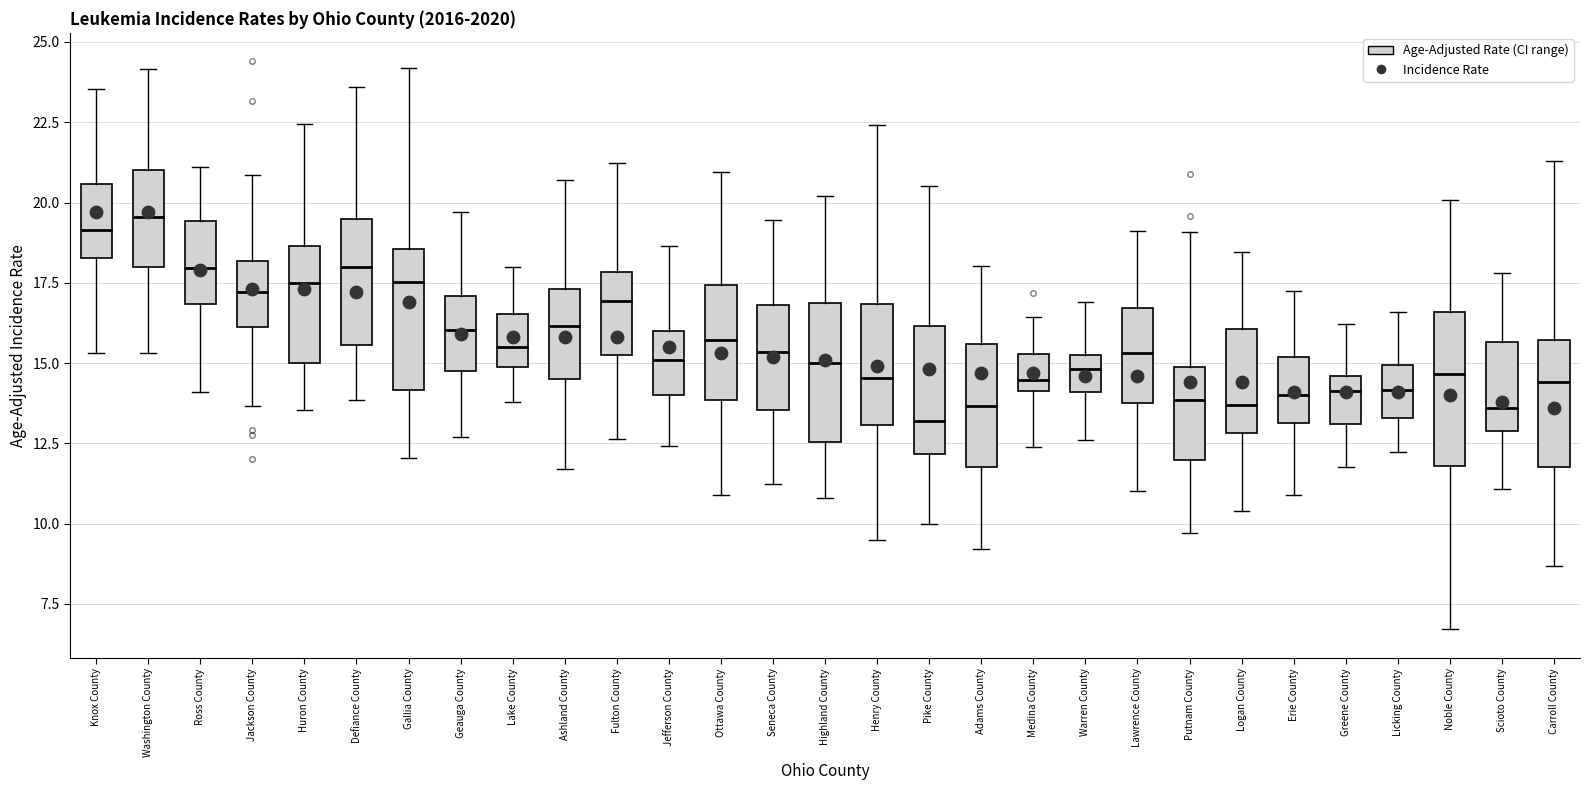

Where does the lower whisker of the box for Gallia County end on the y-axis? The values are not printed on the chart, so give them approximately, as read against the axis.

12.0